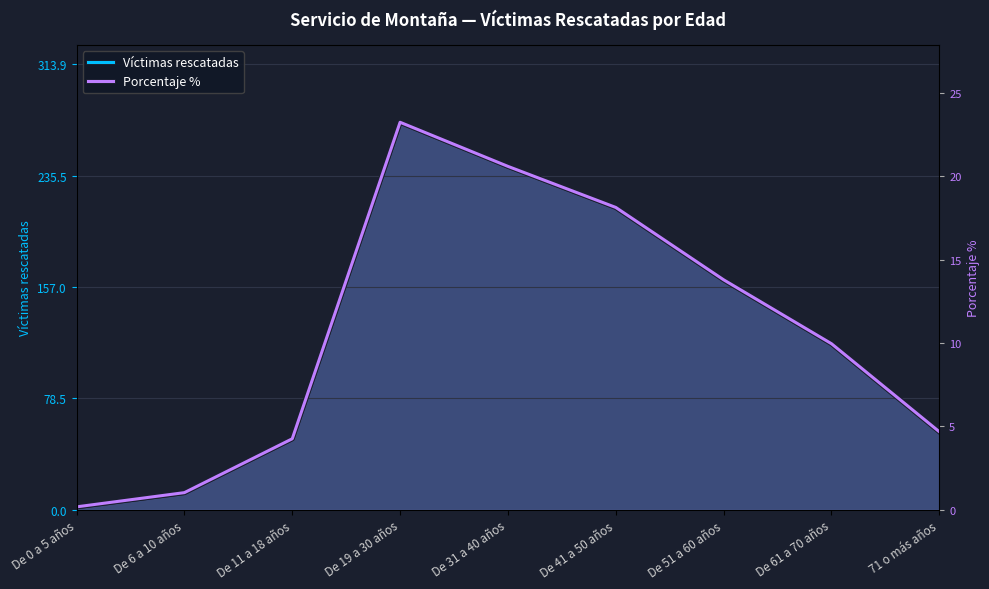

True or false: Víctimas rescatadas has a value of 129.6 at De 41 a 50 años.

False